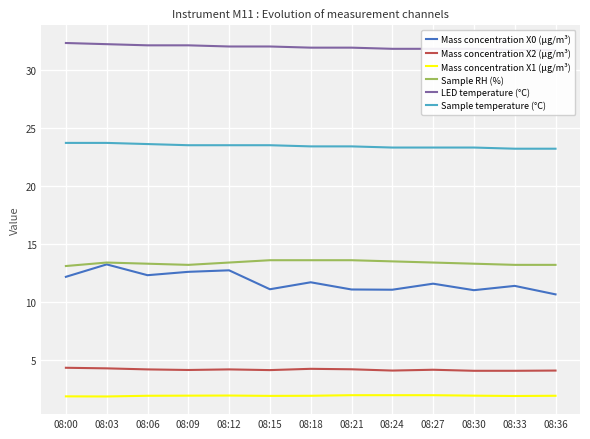

What is the difference between the maximum and minimum values in the Sample temperature (°C) series?

0.5